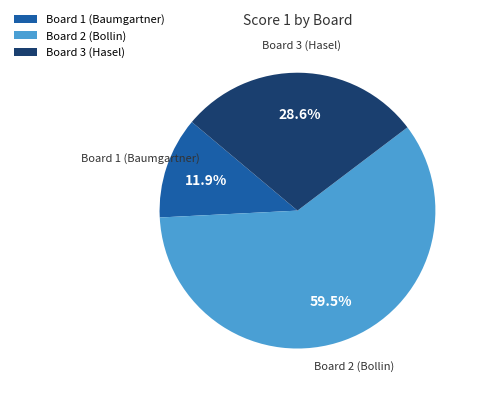

How many slices are in this pie chart?

3